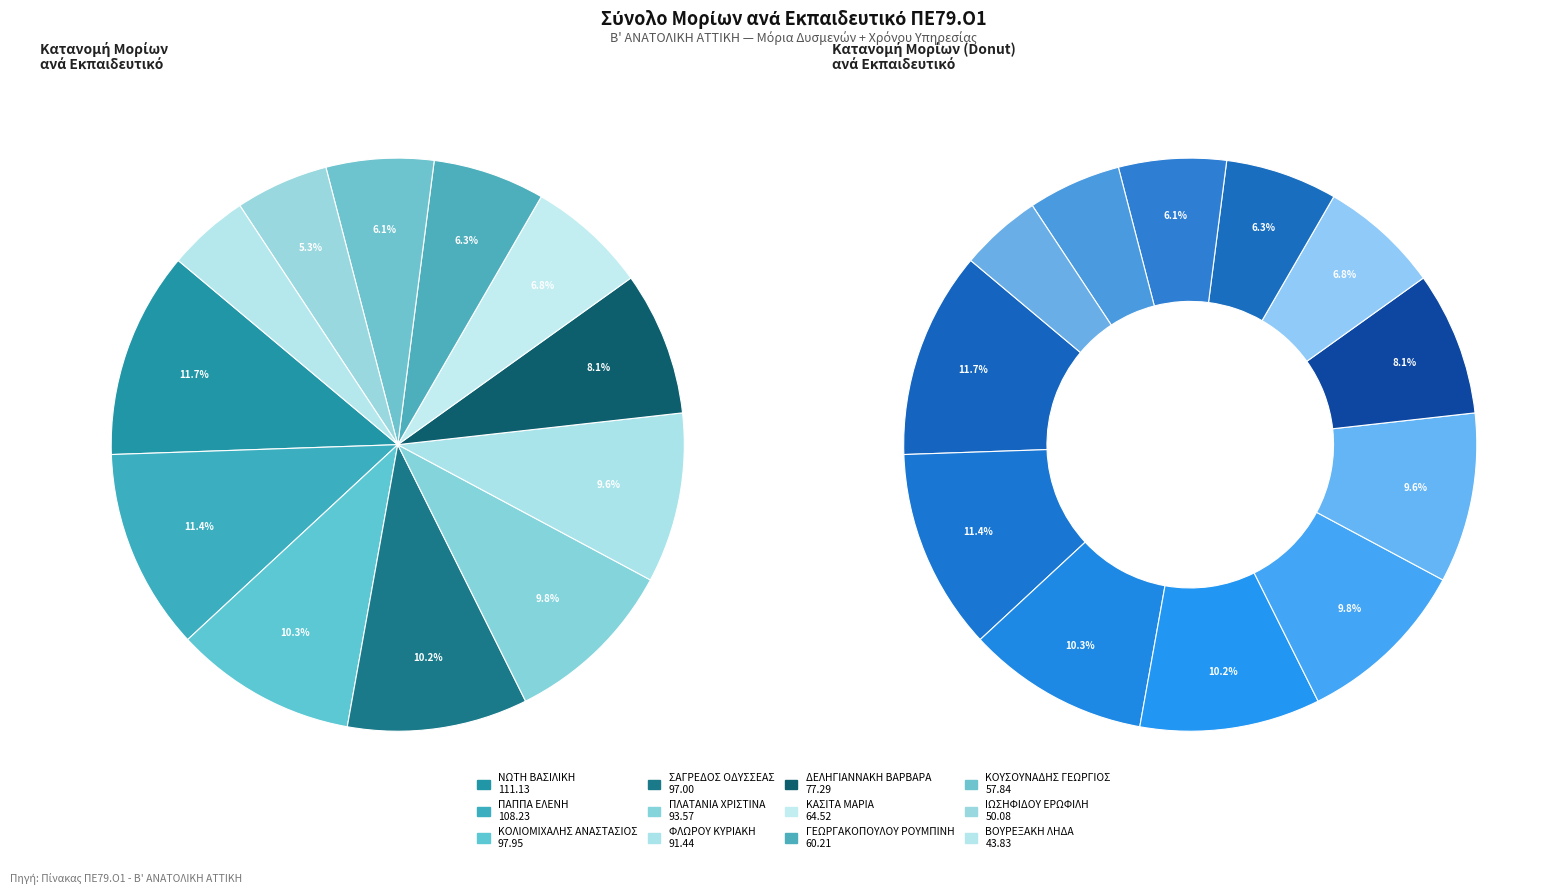

To the nearest percent, what portion does ΓΕΩΡΓΑΚΟΠΟΥΛΟΥ ΡΟΥΜΠΙΝΗ represent?

6%